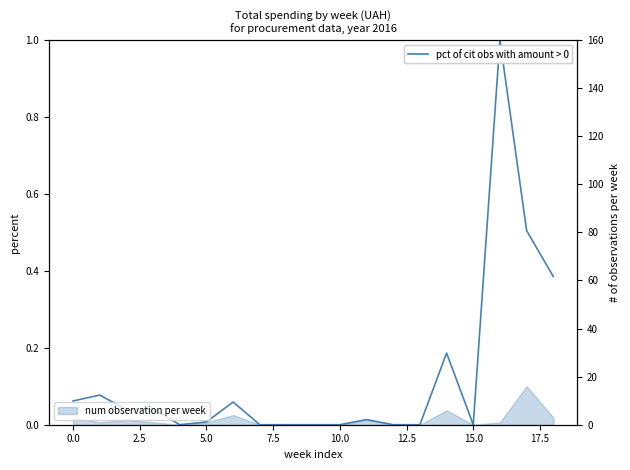

What is the sum of all values?

2.4